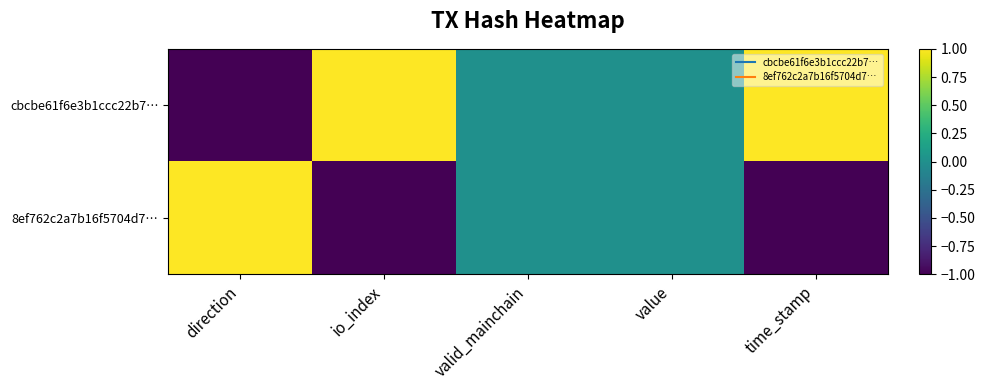

Between time_stamp and io_index, which is larger?

time_stamp